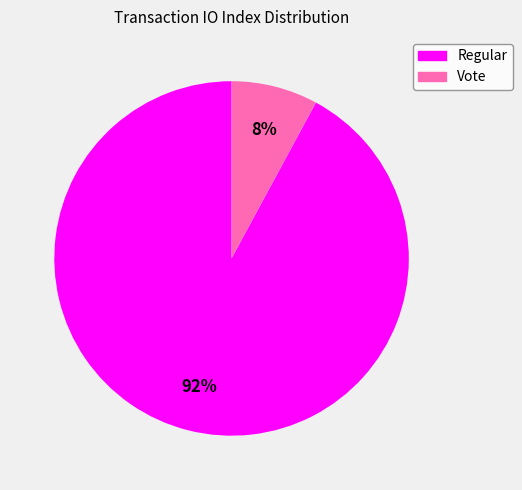

Count the number of slices in the pie.

2